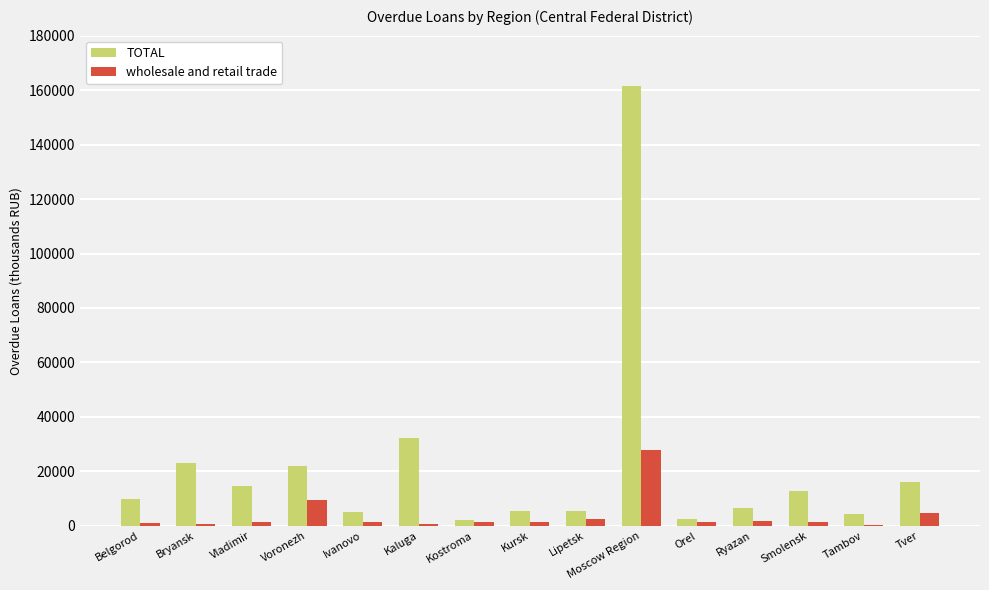

True or false: TOTAL has a value of 9759 at Belgorod.

True